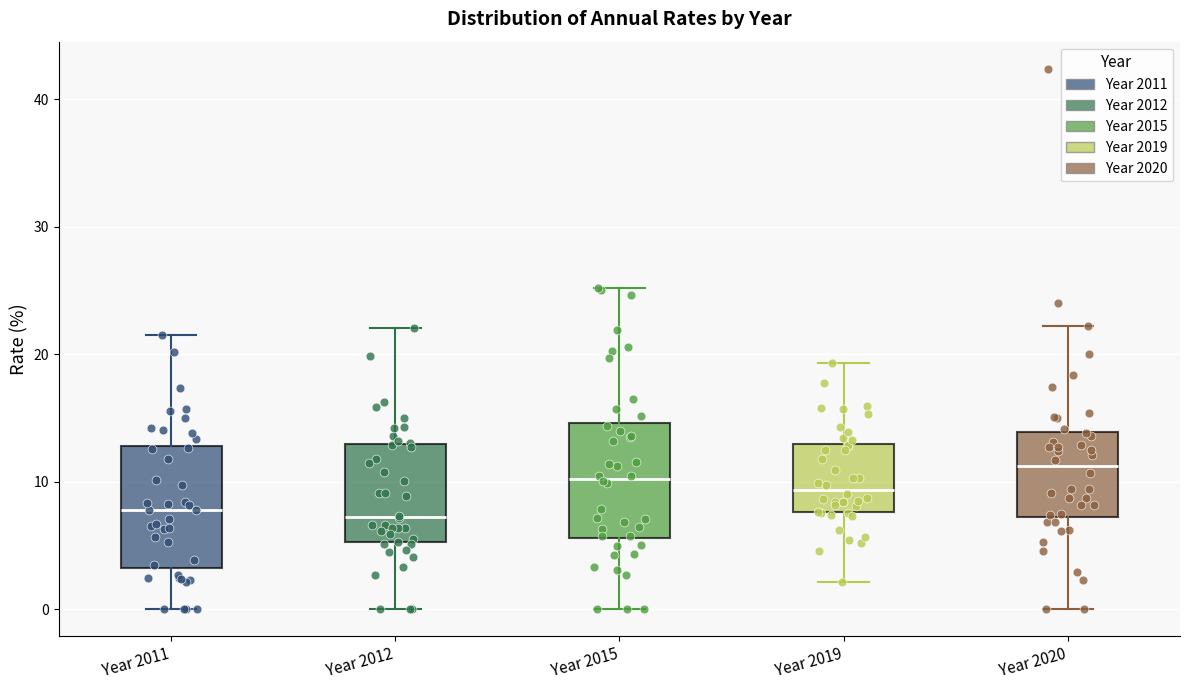

Where does the lower whisker of the box for Year 2020 end on the y-axis? The values are not printed on the chart, so give them approximately, as read against the axis.

0